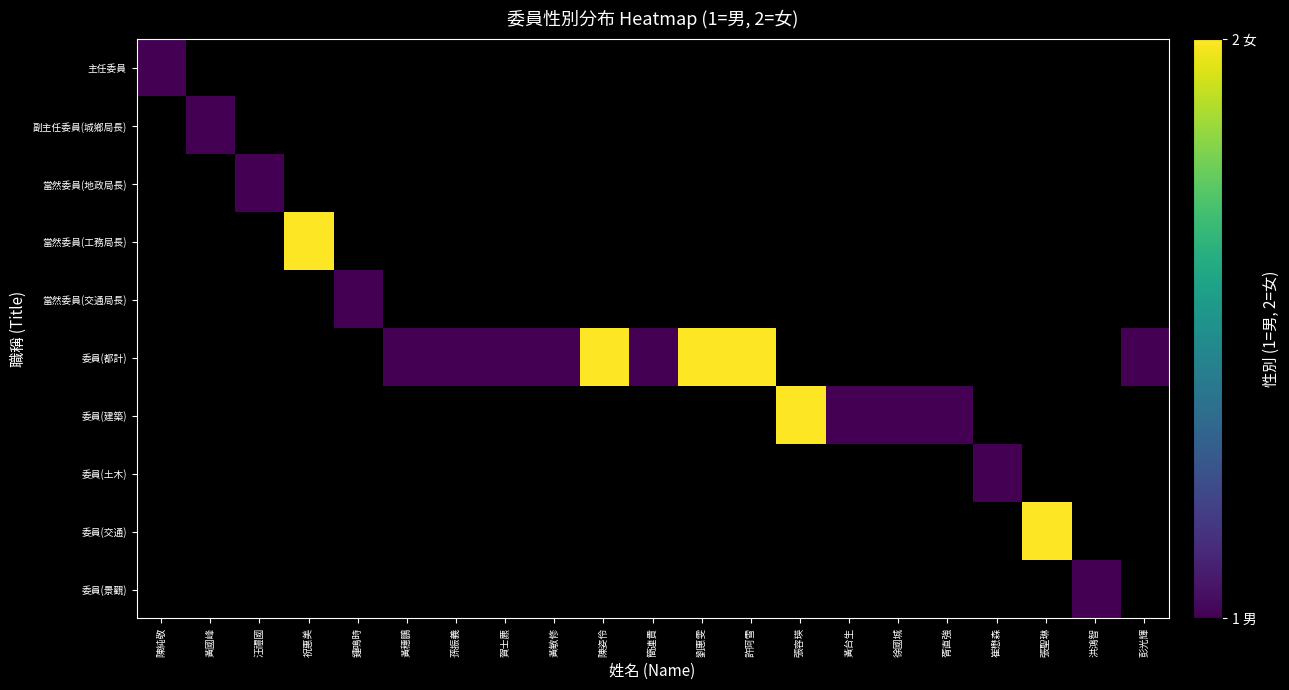

Is the value of 委員(建築) at 黃台生 greater than the value of 委員(都計) at 胥直強?

No